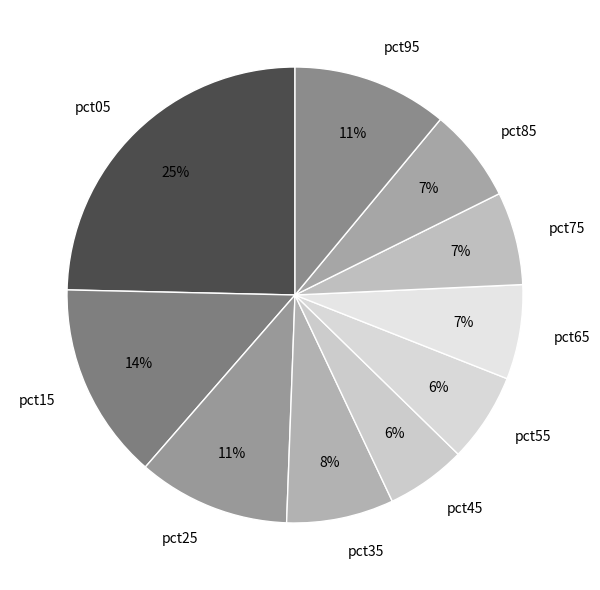

To the nearest percent, what portion does pct45 represent?

6%